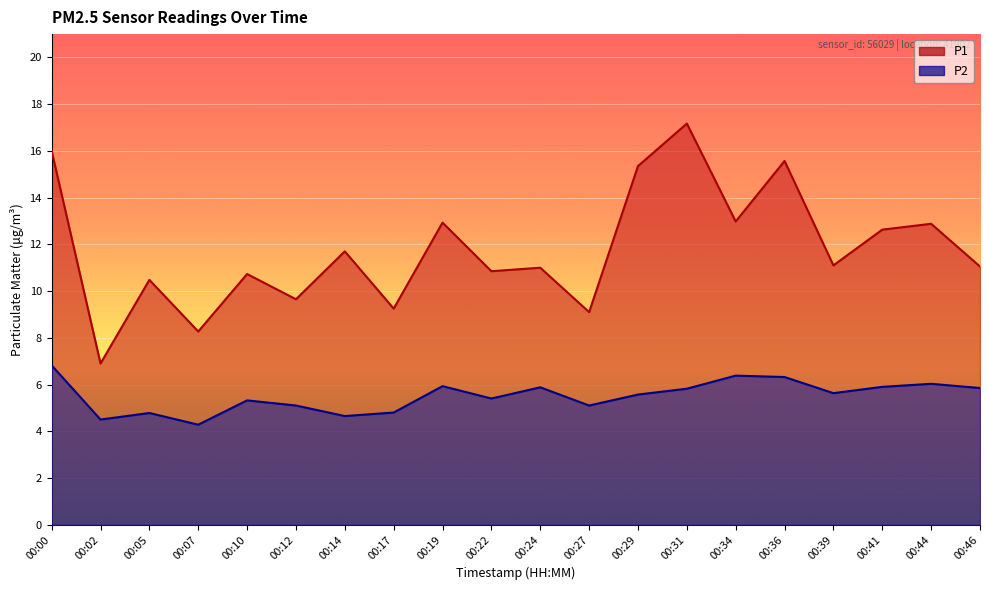

Is it true that P2 equals 5.6 at 00:39?

True